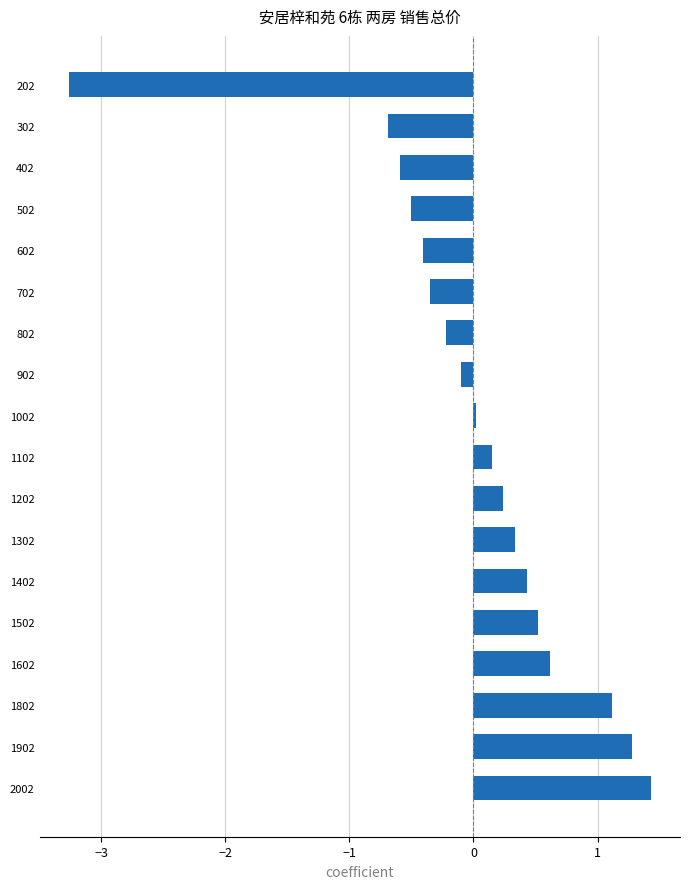

The chart shows a value of 1.4 at 2002. True or false?

True